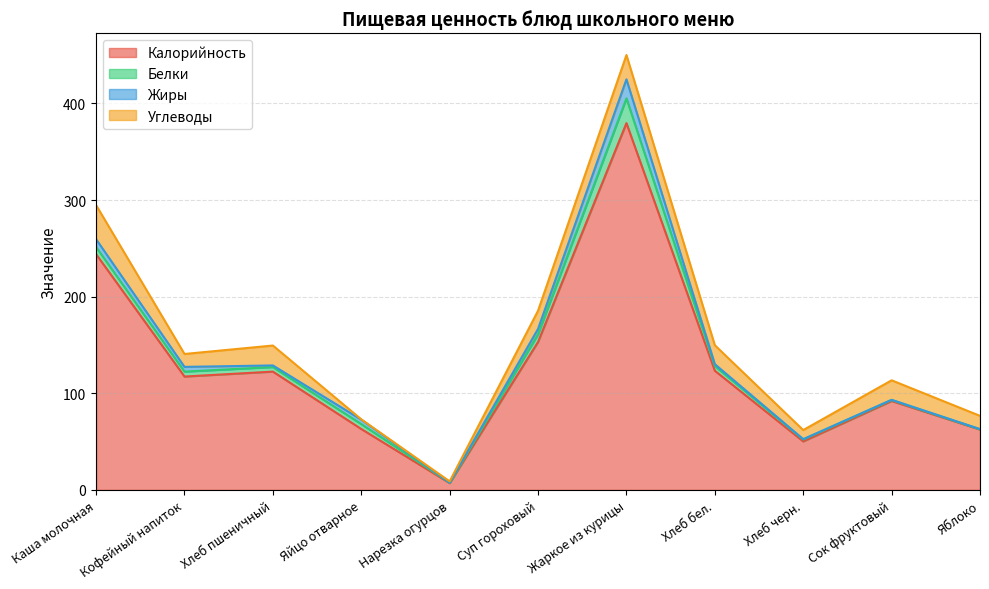

How many times do Углеводы and Белки cross each other?

4